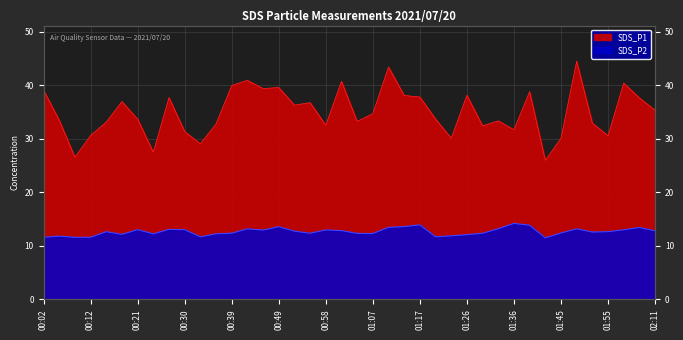

What is the maximum value shown in the chart?

44.5